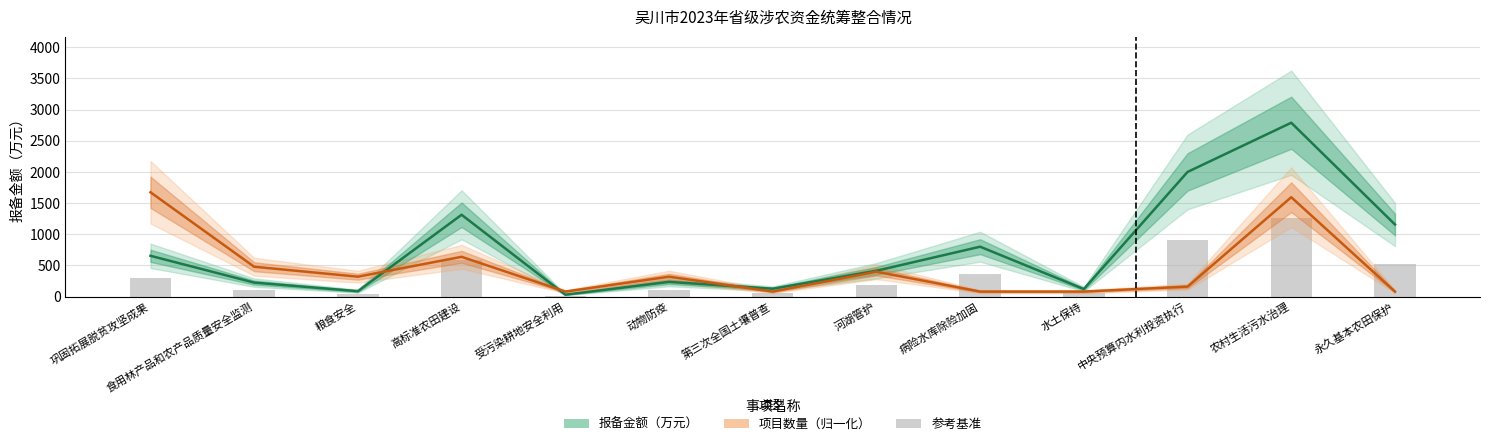

Is it true that 项目数量（归一化） equals 116.2 at 粮食安全?

False